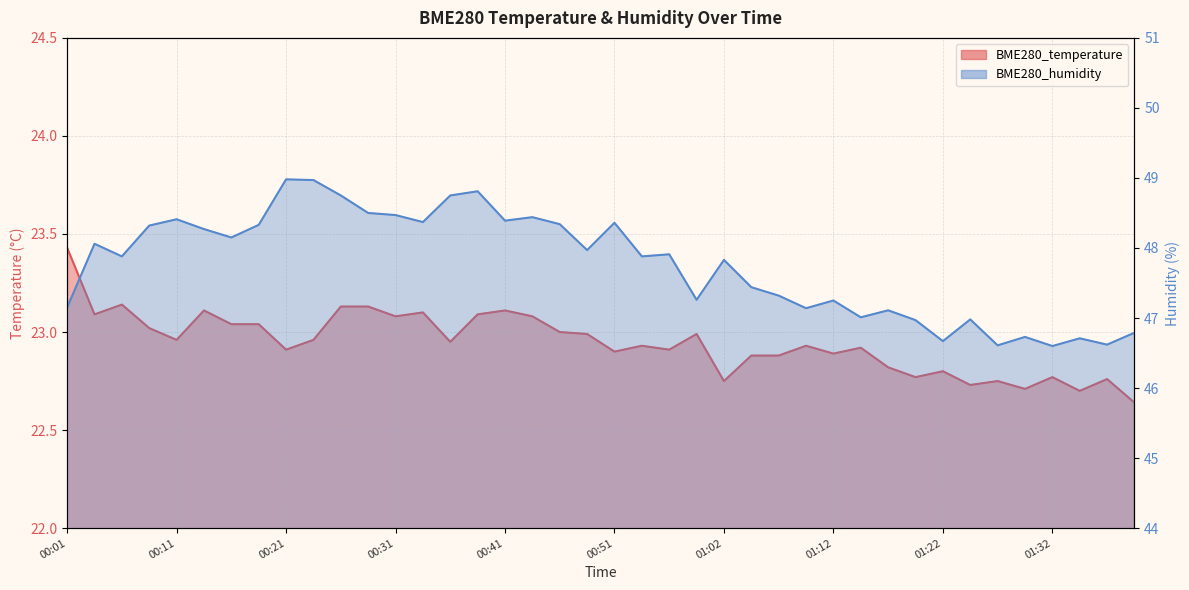

True or false: BME280_temperature and BME280_humidity cross at least once.

False